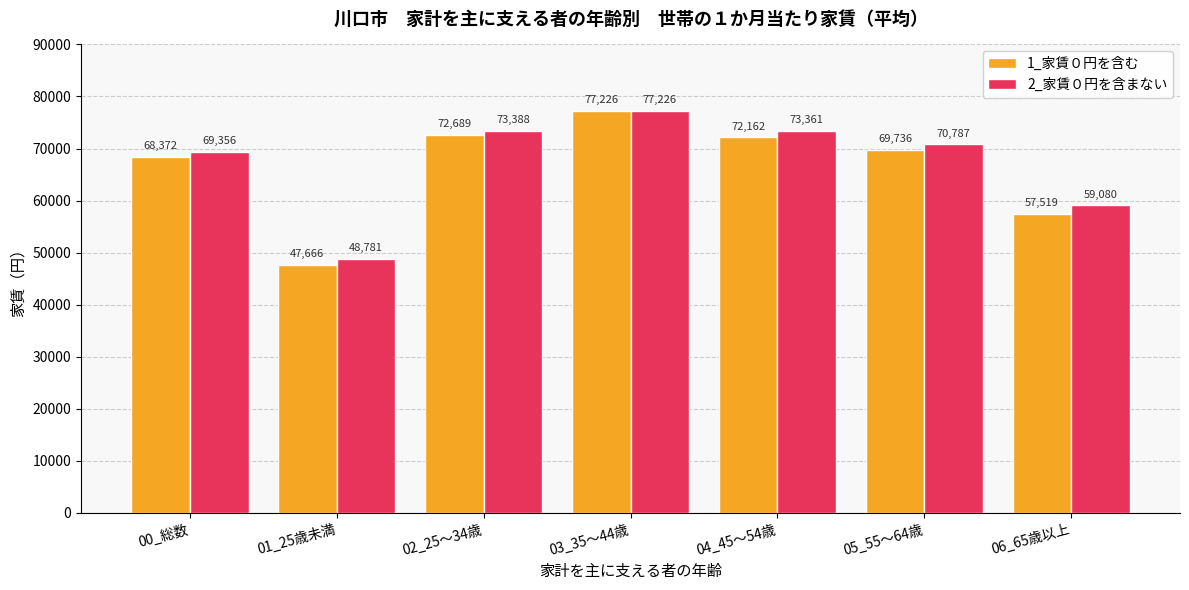

Reading right to left, list all the values displayed in this chart.

1_家賃０円を含む: 57519	69736	72162	77226	72689	47666	68372
2_家賃０円を含まない: 59080	70787	73361	77226	73388	48781	69356